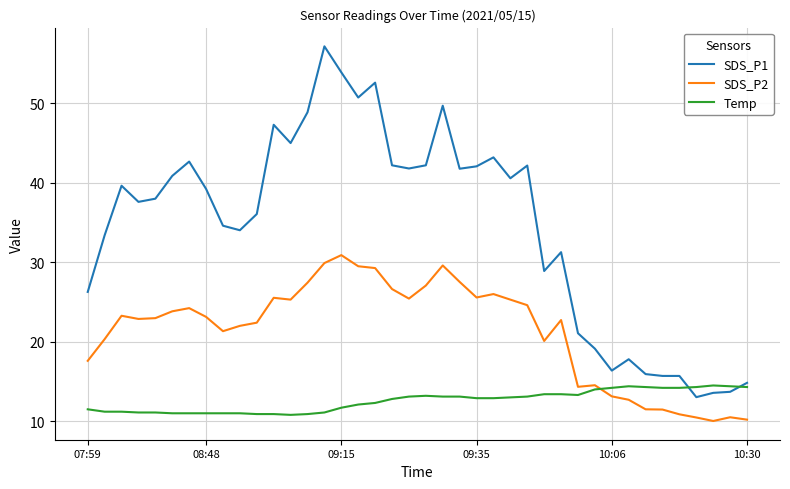

Which series has the largest total across all categories?

SDS_P1